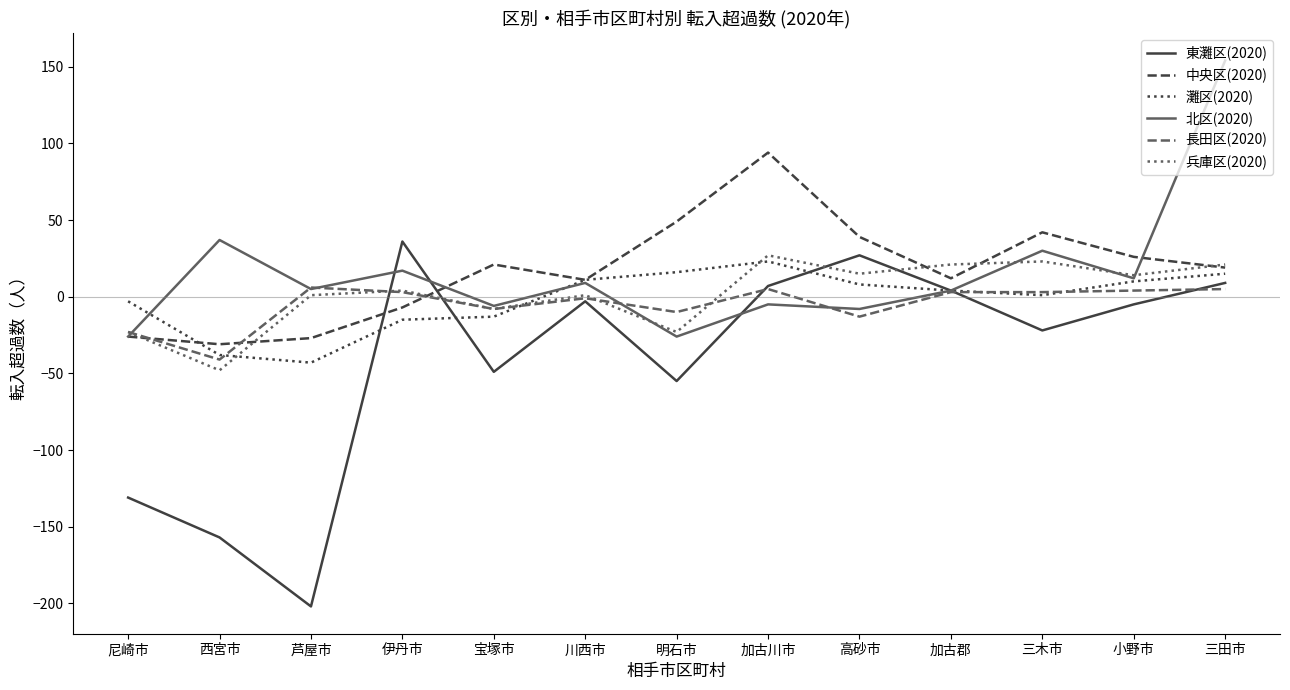

How many values in 東灘区(2020) are below zero?

8